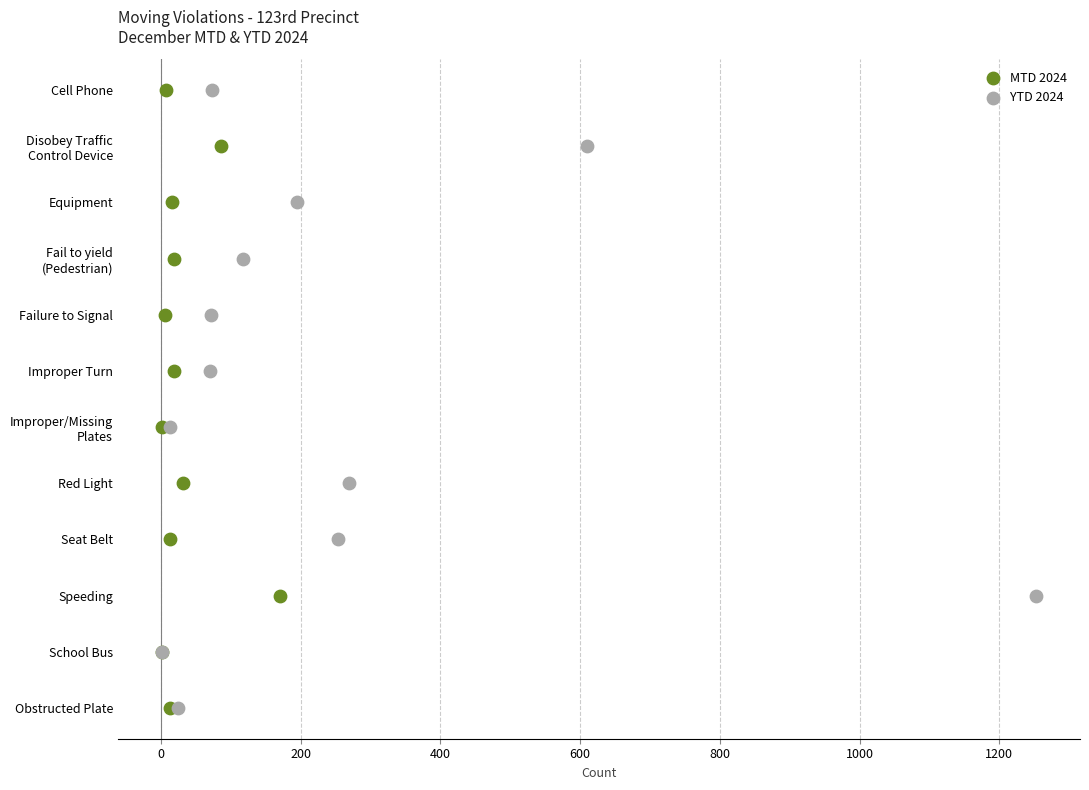

What are all the series names shown in the legend?

MTD 2024, YTD 2024